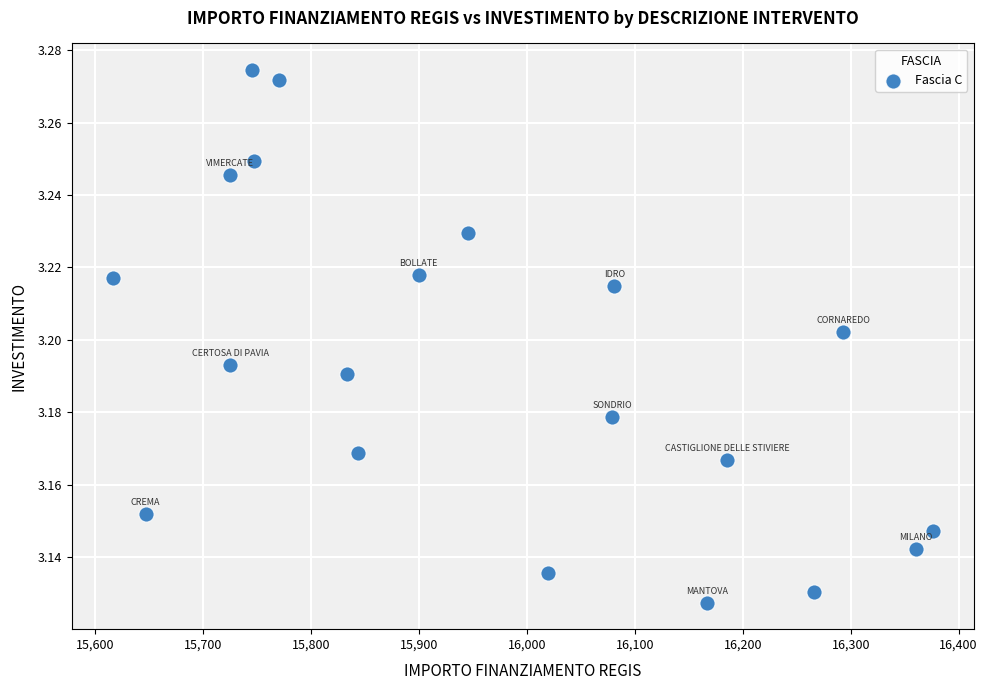

What is the range of X values (max minus min)?

759.5